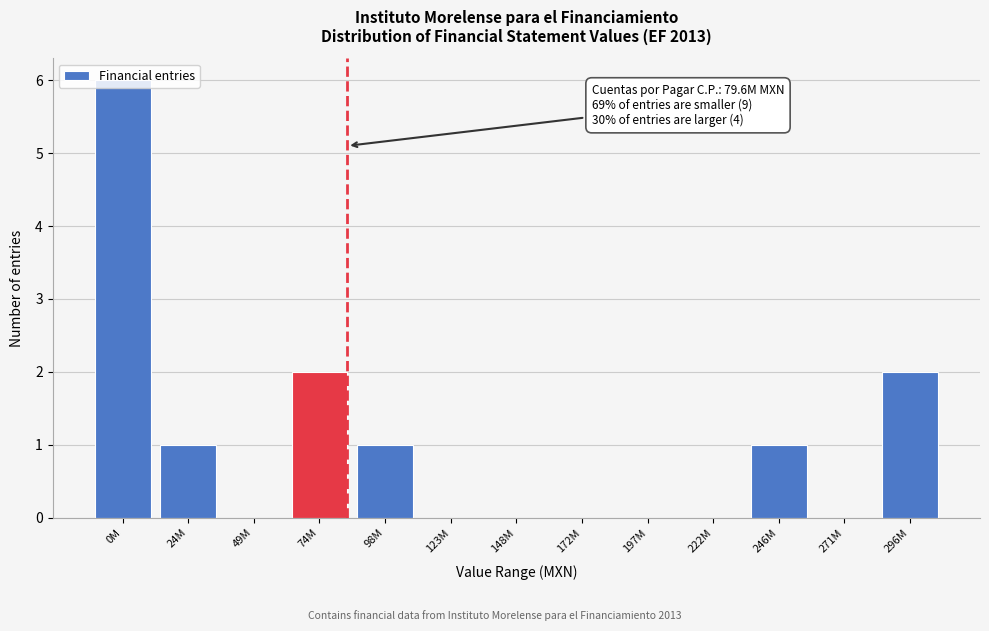

What is the greatest value displayed?

6